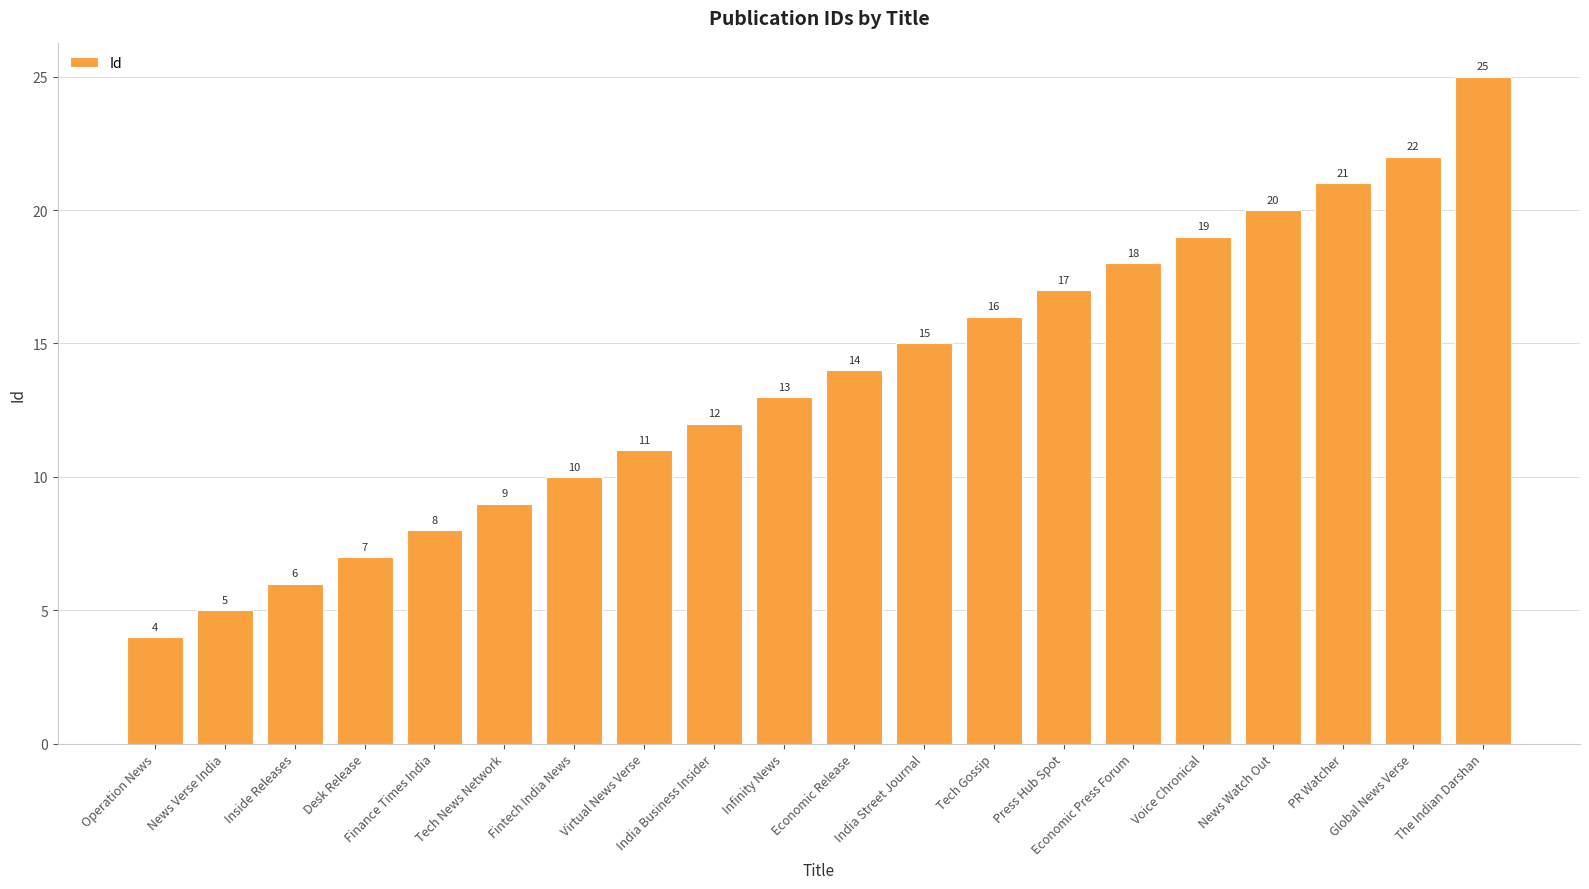

What is the difference between the maximum and minimum values?

21